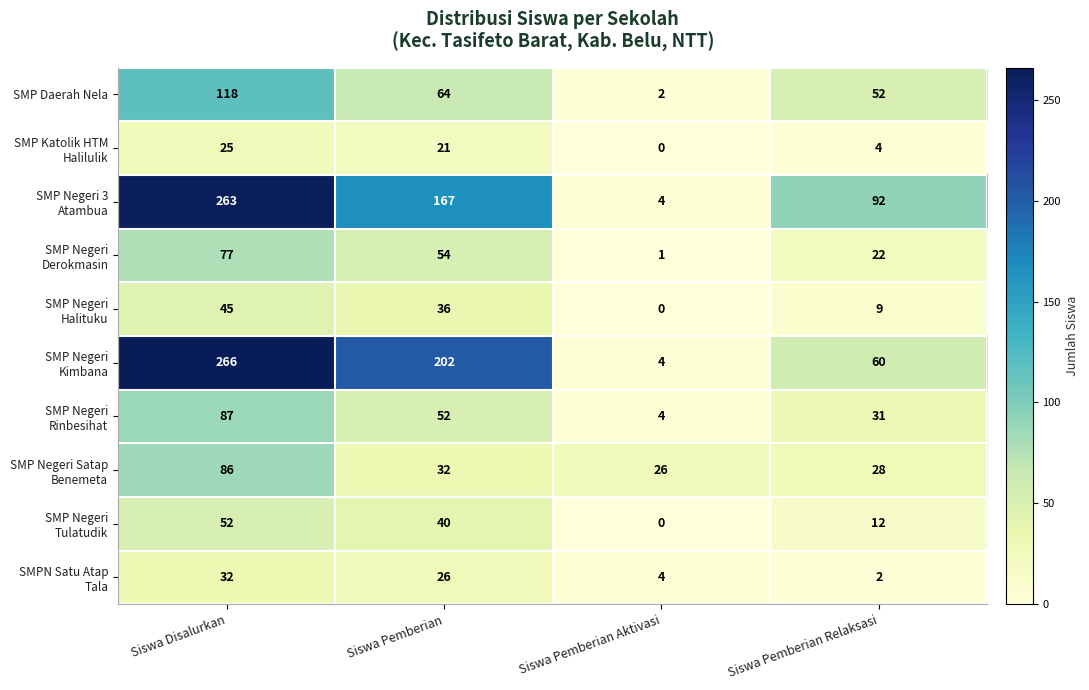

At which category does the chart reach its peak across all series?

Siswa Disalurkan